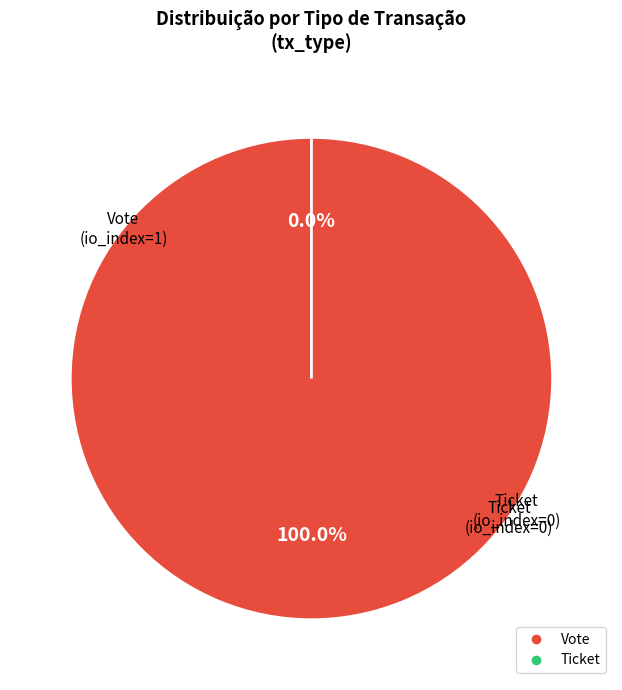

Count the number of slices in the pie.

2